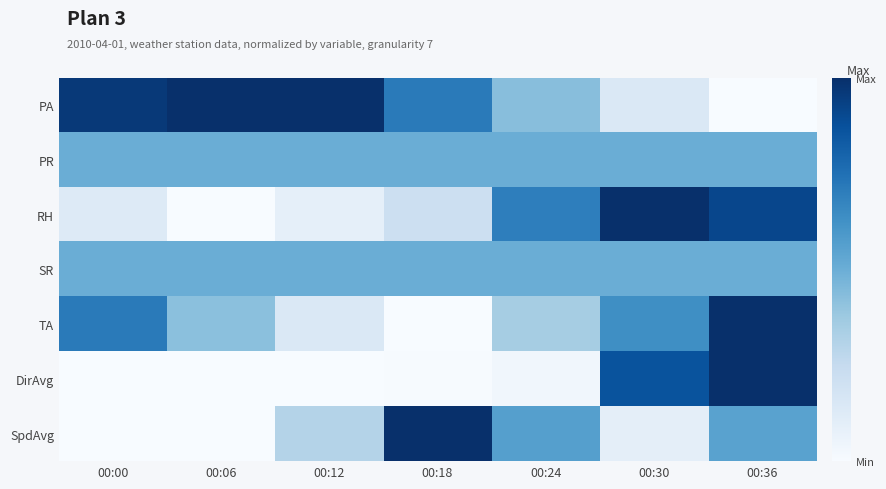

Which series has the largest range (max minus min)?

PA